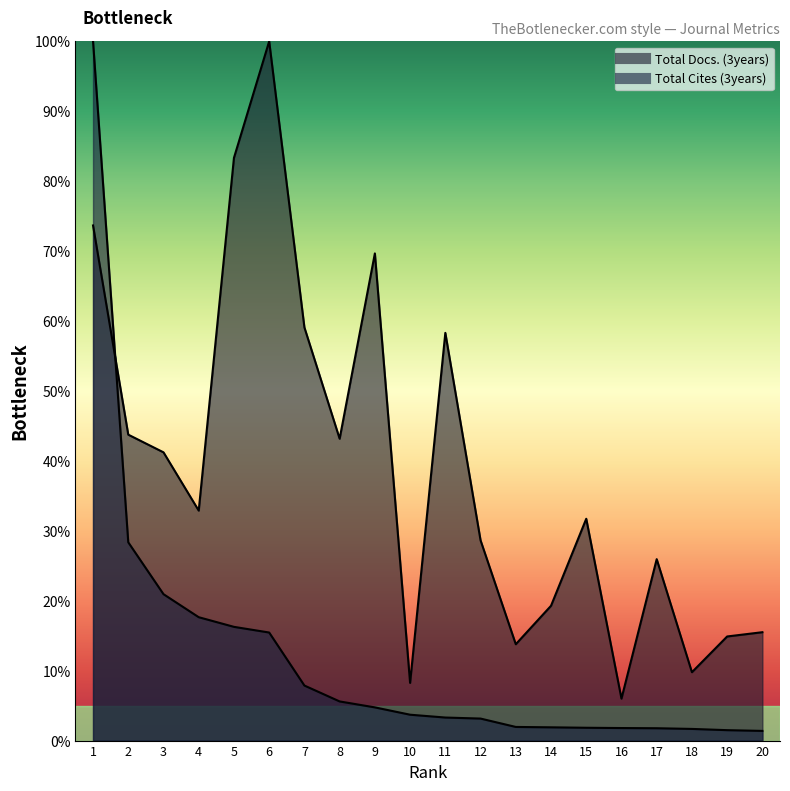

At how many categories does at least one series exceed 95?

2